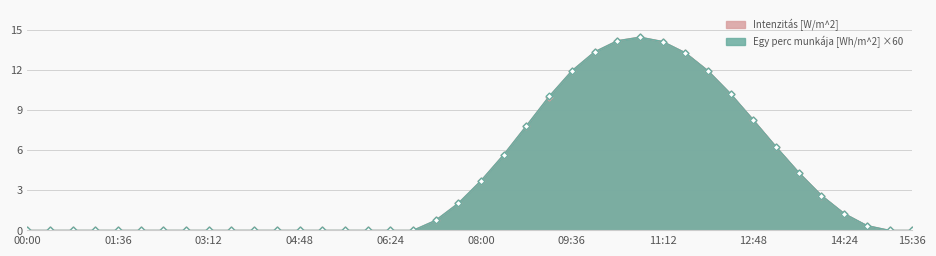

The value of Egy perc munkája [Wh/m^2] at 03:36 is -301.5. True or false?

False